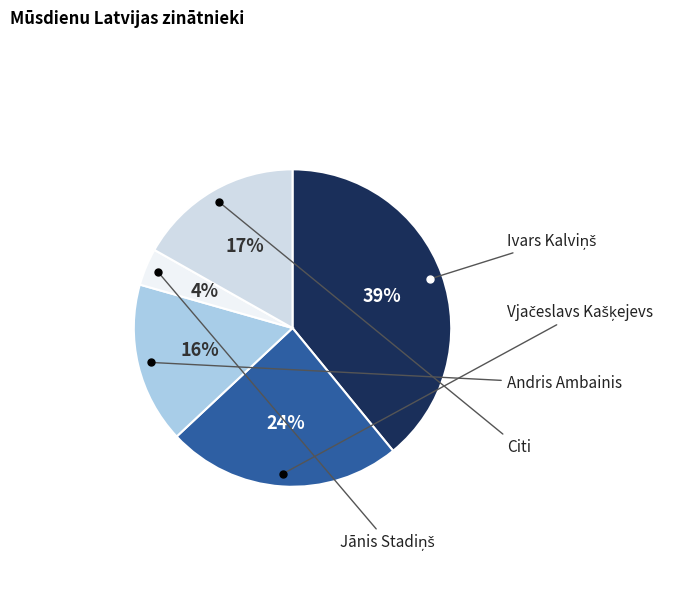

Is there a majority slice in this chart?

No